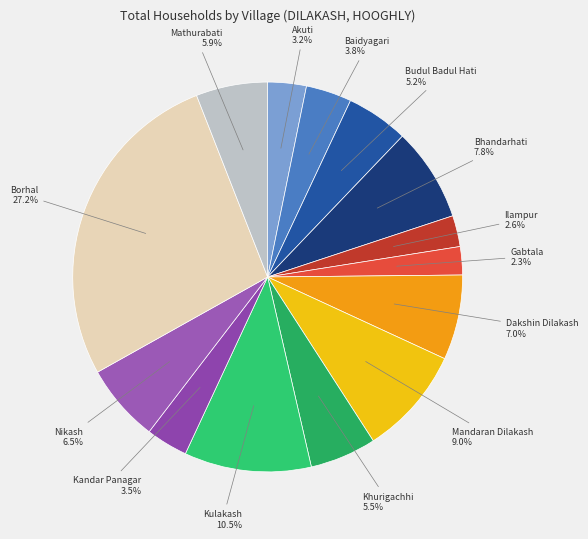

To the nearest percent, what is the difference between the Borhal and Budul Badul Hati slice percentages?

22%